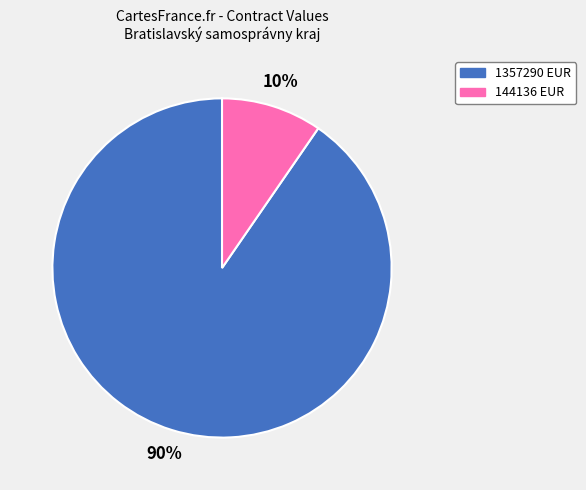

Which slice is the smallest?

144136 EUR